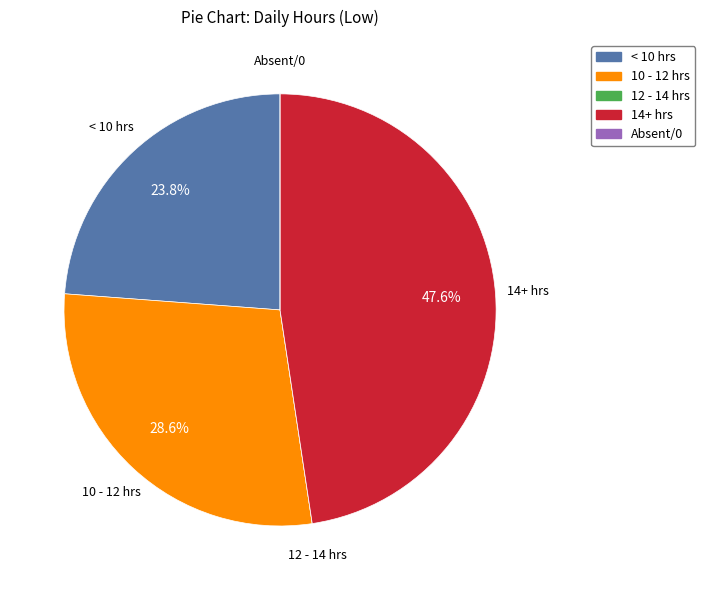

Is there a majority slice in this chart?

No